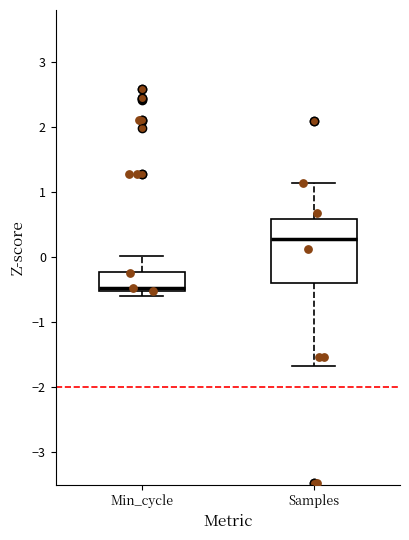

Where is the upper edge of the box for Samples on the y-axis? The values are not printed on the chart, so give them approximately, as read against the axis.

0.6